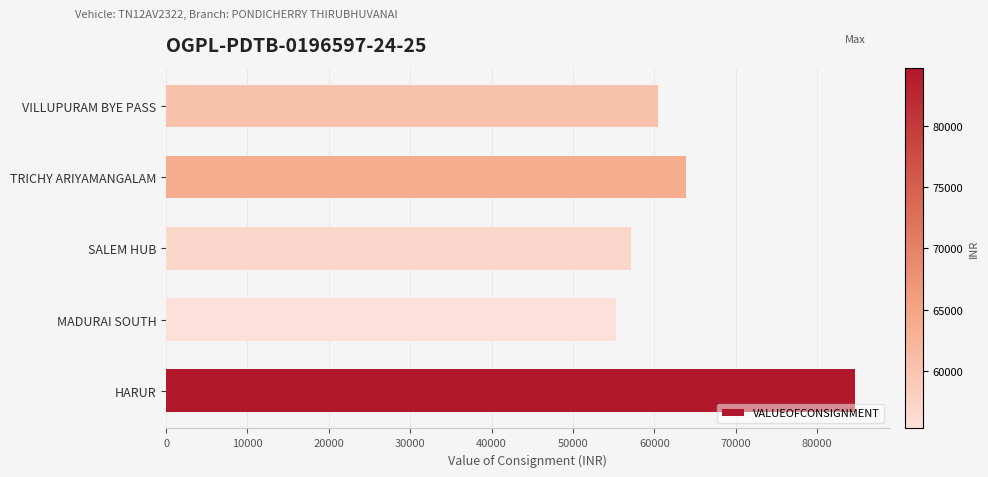

Reading top to bottom, extract all data points from this chart.

60480	63937	57142	55349	84672